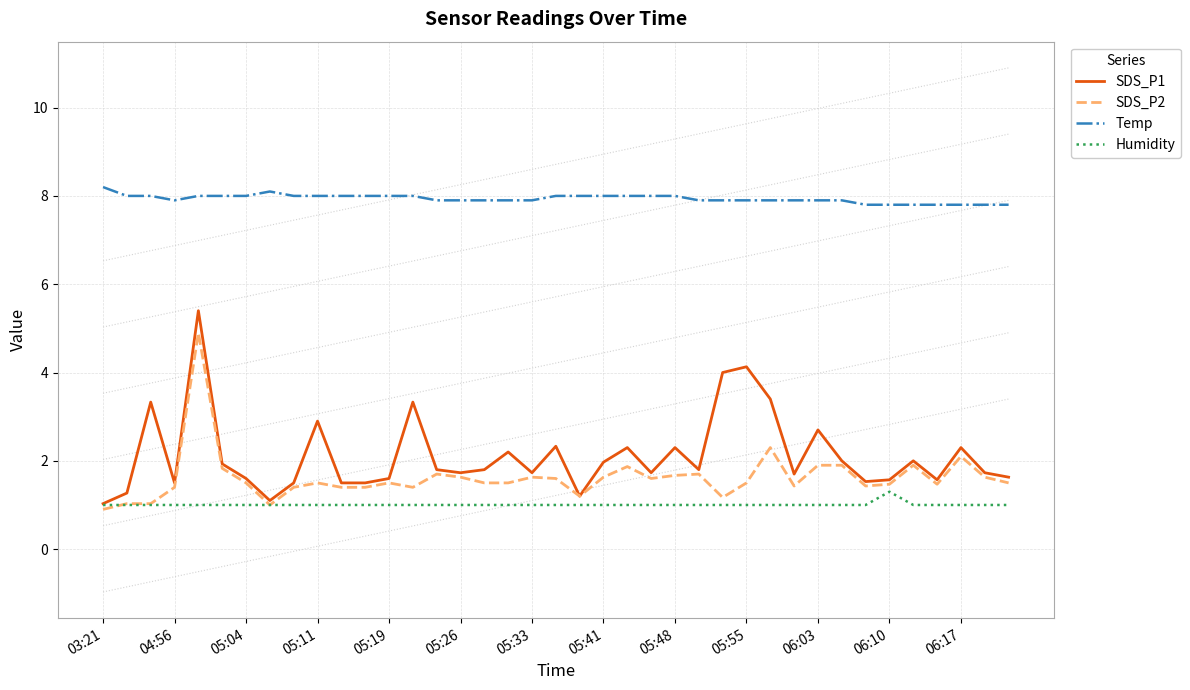

Which series has the largest total across all categories?

Temp